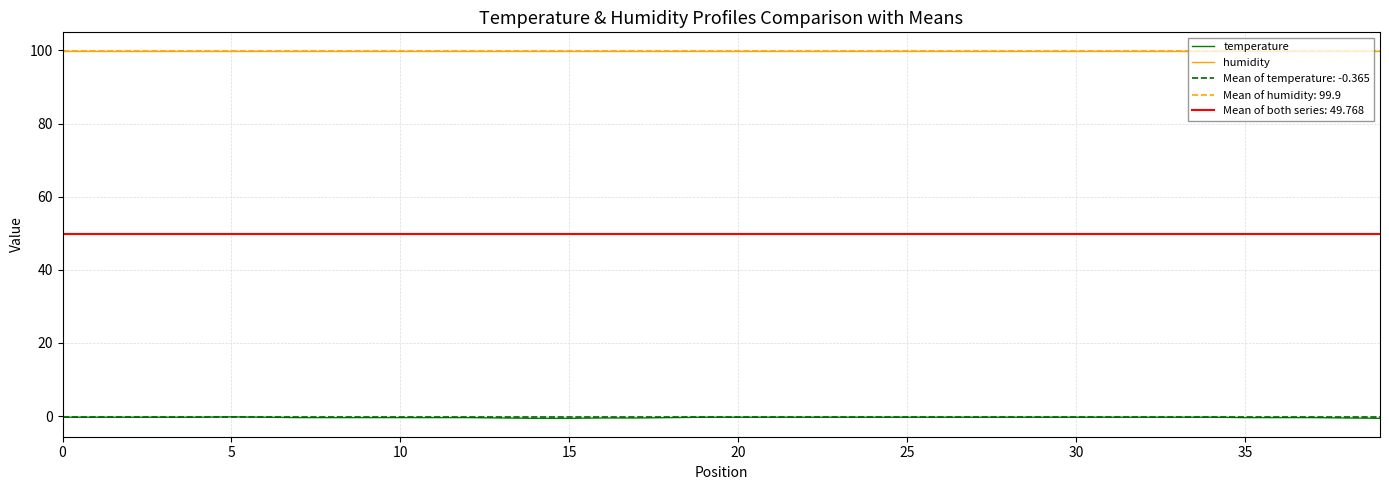

True or false: humidity and temperature cross at least once.

False